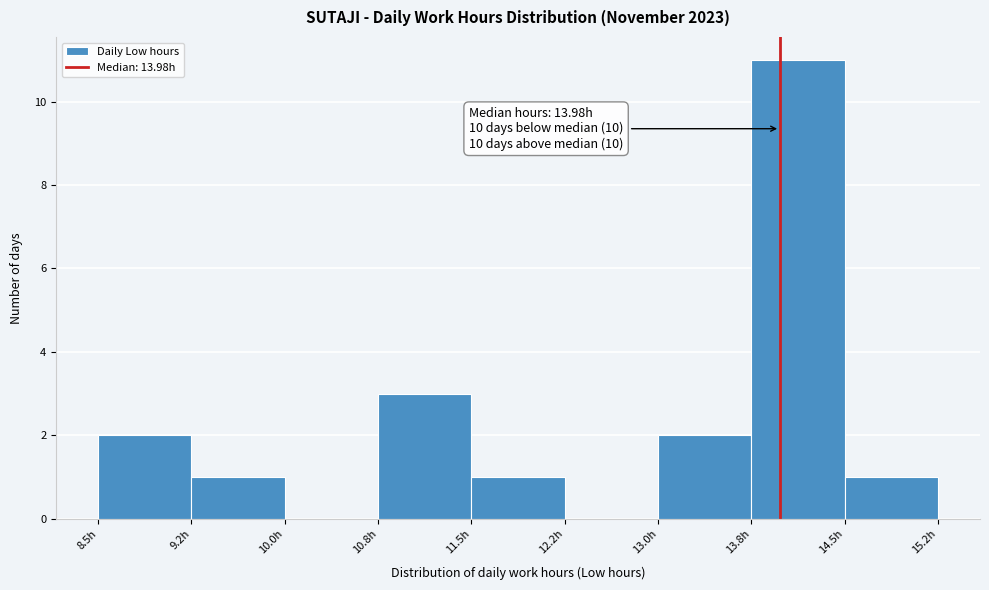

Over which range of the x-axis is the bar tallest?

13.75 to 14.50